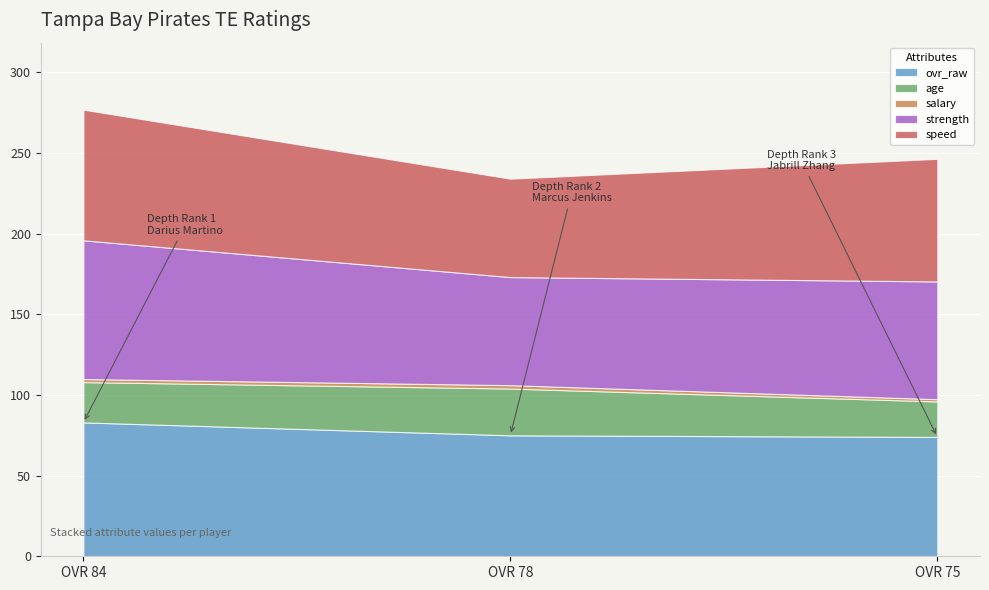

What is the difference between the maximum and minimum values in the strength series?

19.0